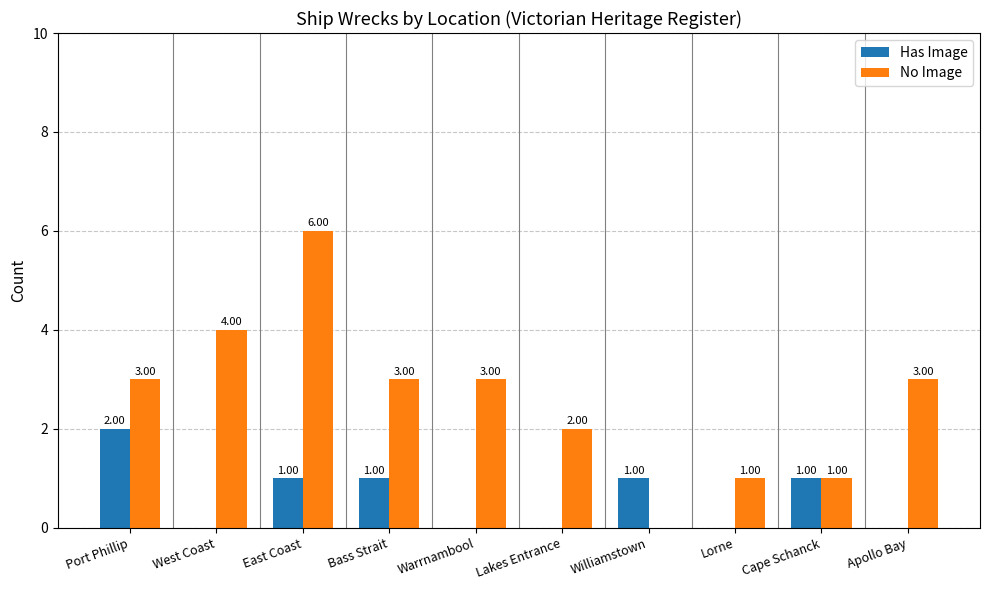

Reading left to right, list all the values displayed in this chart.

Has Image: 2	0	1	1	0	0	1	0	1	0
No Image: 3	4	6	3	3	2	0	1	1	3